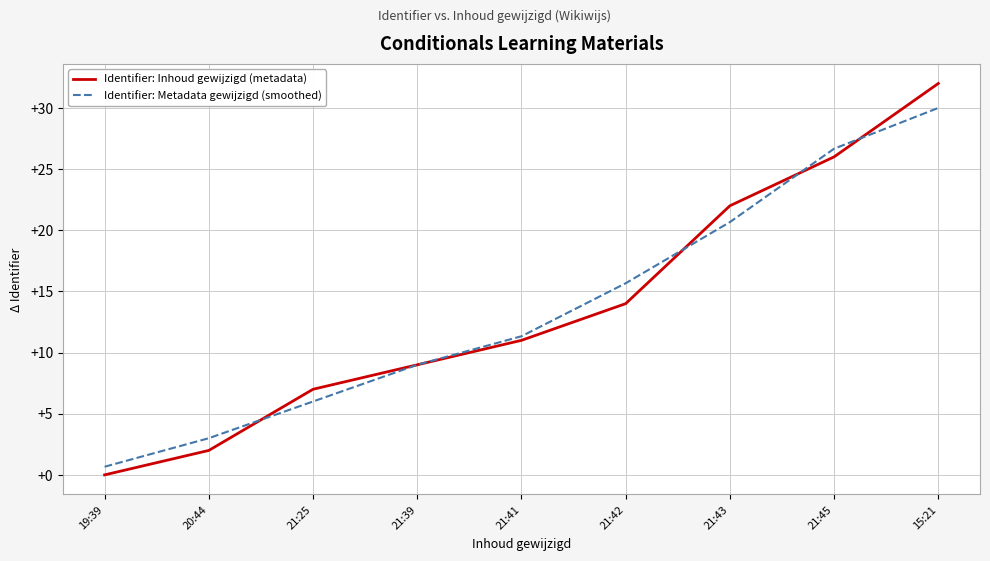

The value of Identifier: Metadata gewijzigd (smoothed) at 20:44 is 3.0. True or false?

True